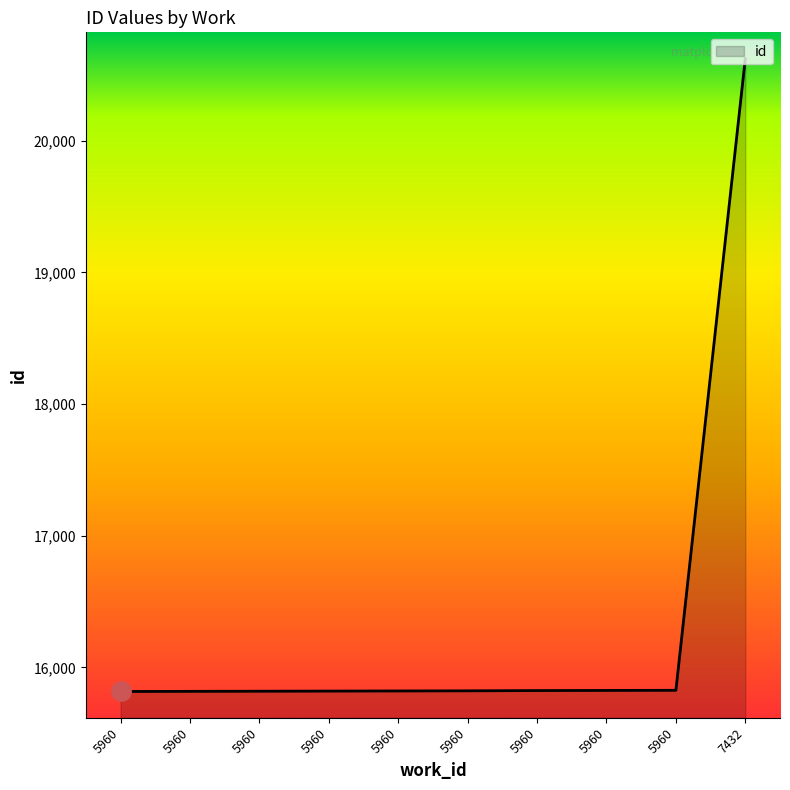

What is the ratio of the value at 5960 to the value at 5960?

1.0